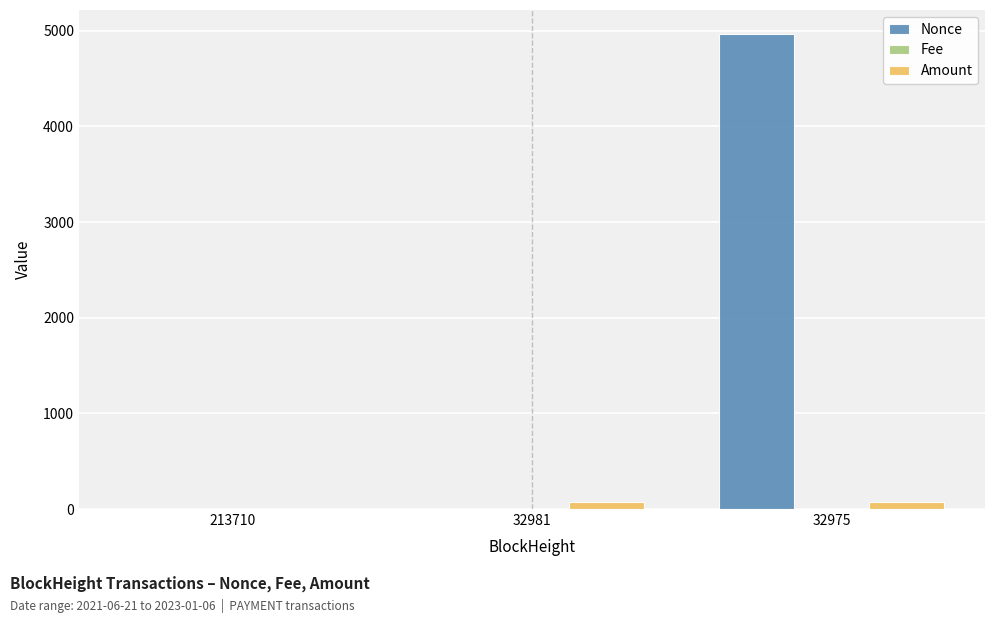

What is the sum of all Amount values?

148.4